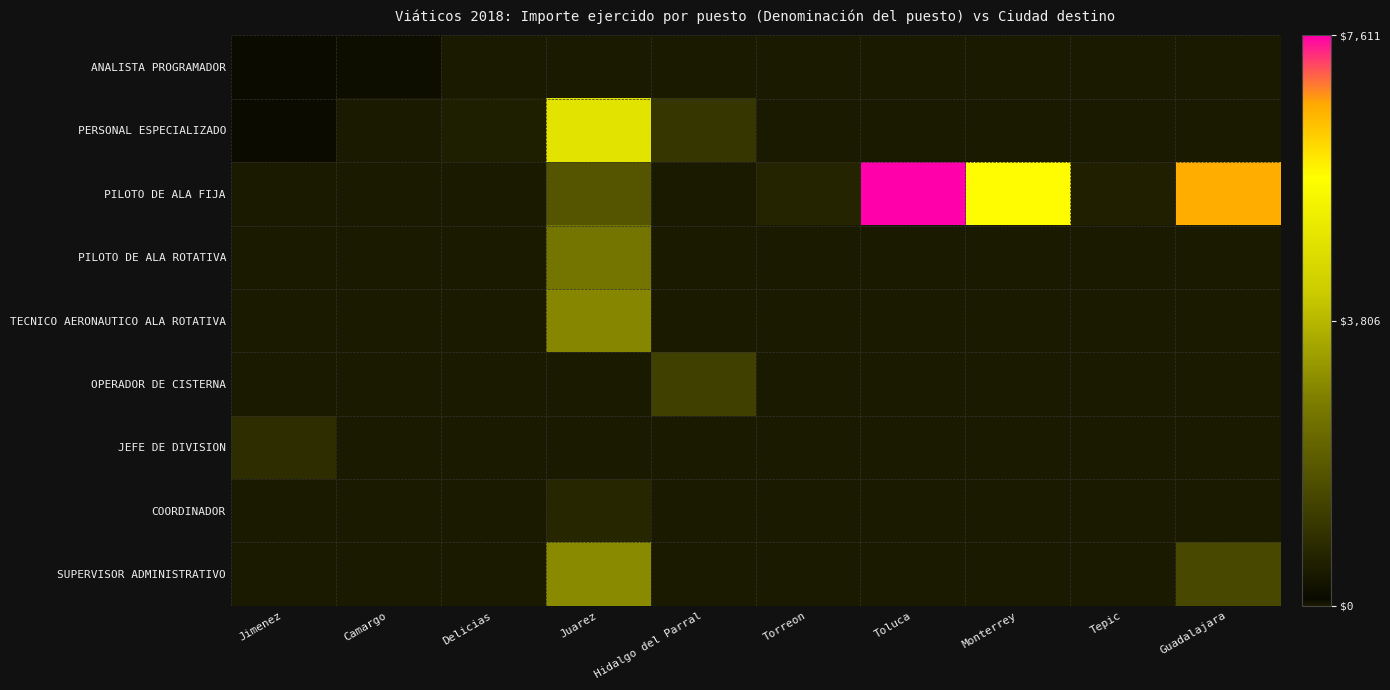

Rank the series by their maximum value, from lowest to highest.

ANALISTA PROGRAMADOR, COORDINADOR, JEFE DE DIVISION, OPERADOR DE CISTERNA, PILOTO DE ALA ROTATIVA, TECNICO AERONAUTICO ALA ROTATIVA, SUPERVISOR ADMINISTRATIVO, PERSONAL ESPECIALIZADO, PILOTO DE ALA FIJA